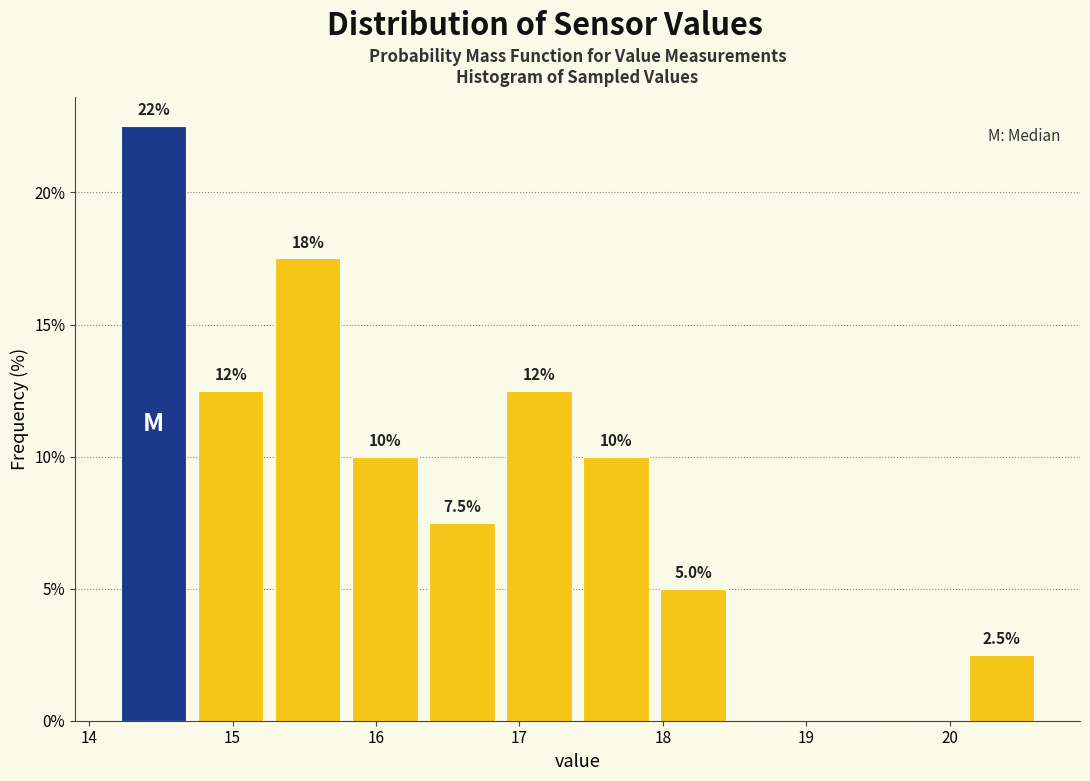

Which range on the x-axis has the tallest bar?

14.2 to 14.7